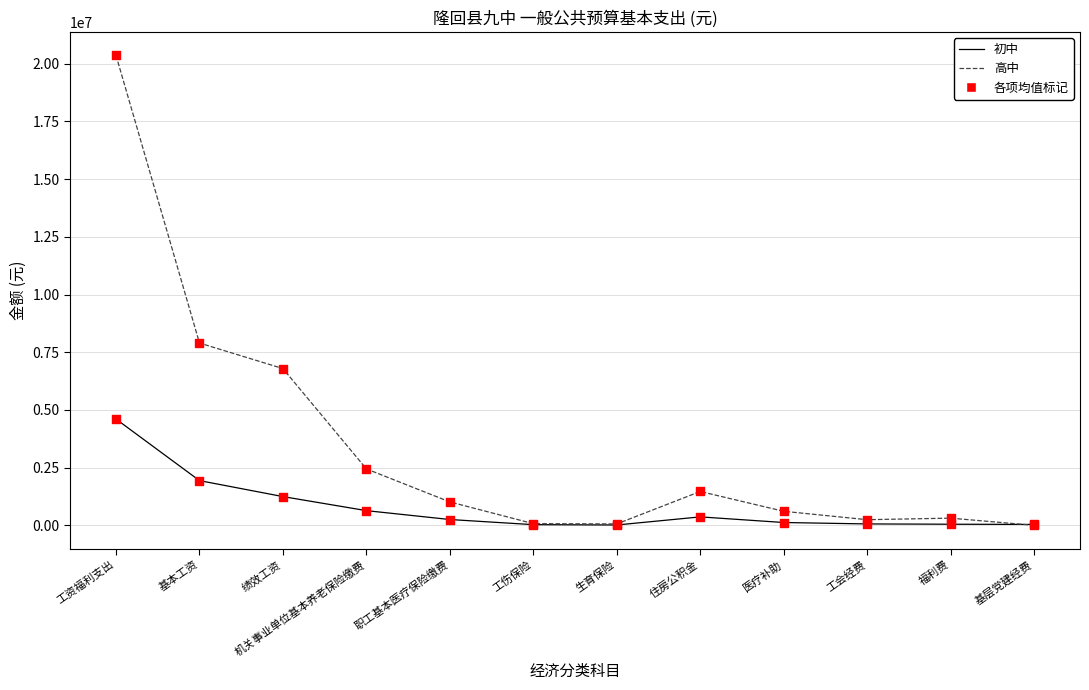

What is the total value across all series at 基本工资?

9834924.0